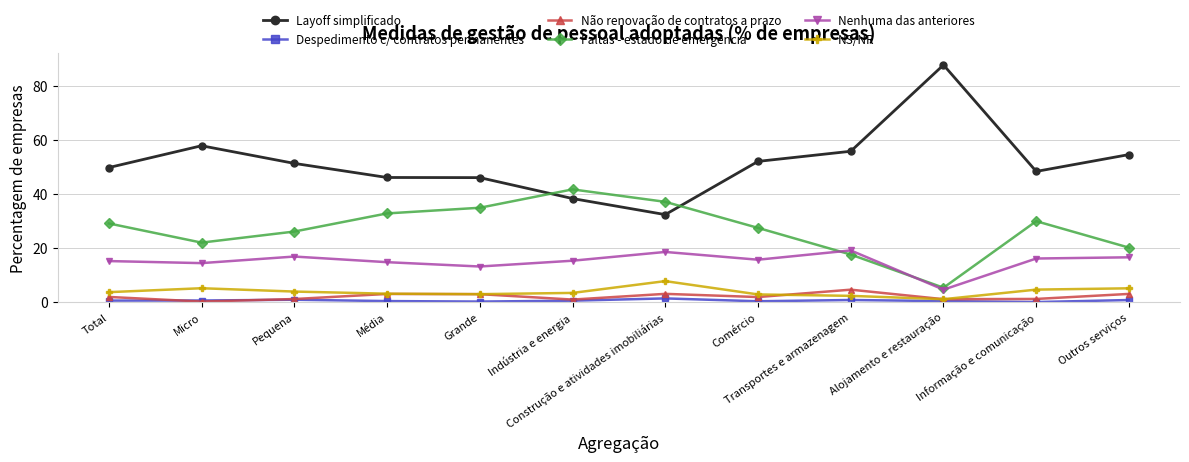

True or false: Nenhuma das anteriores has a value of 18.5 at Construção e atividades imobiliárias.

True